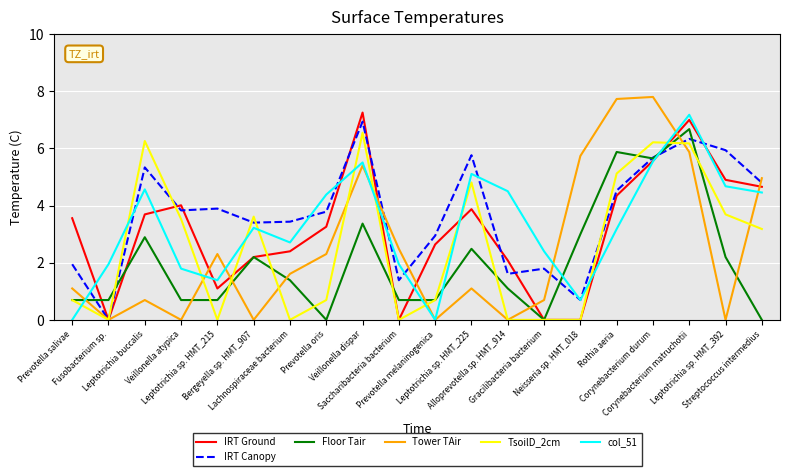

At how many categories does at least one series exceed 7?

4